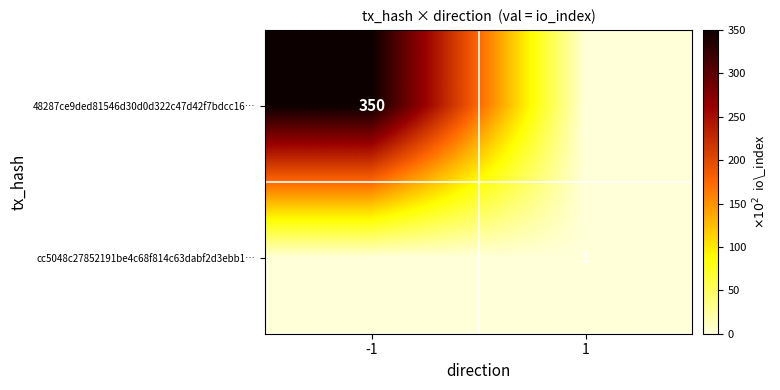

True or false: 48287ce9ded81546d30d0d322c47d42f7bdcc16… has a value of 134 at -1.

False